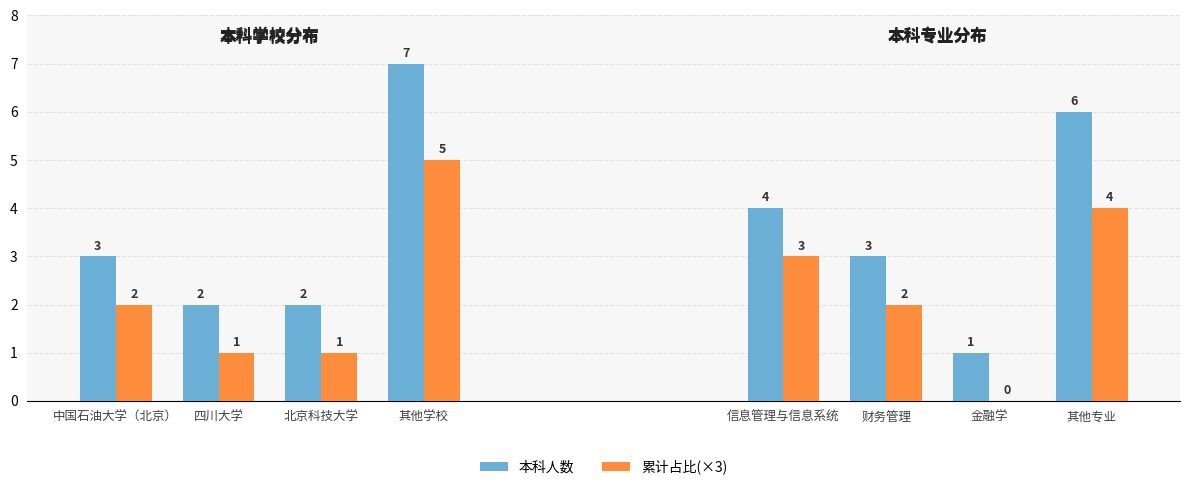

What is the total value across all series at 其他学校?

12